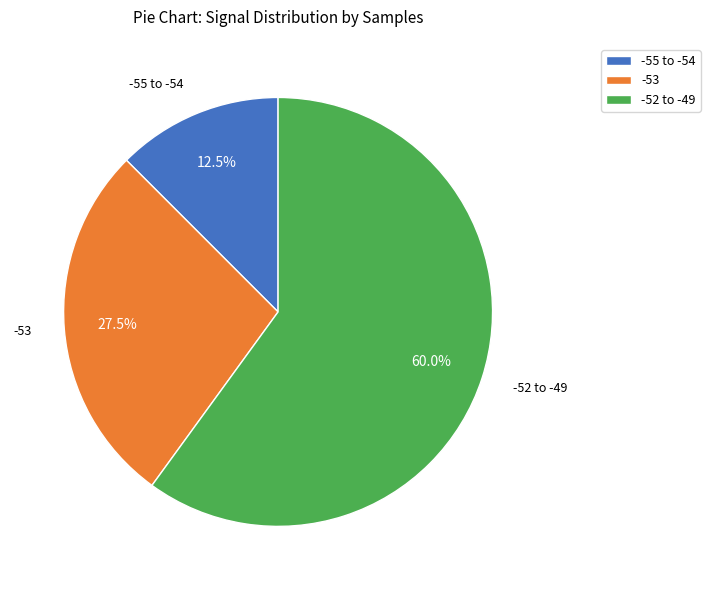

What percentage do -52 to -49 and -53 together represent?

87.5%